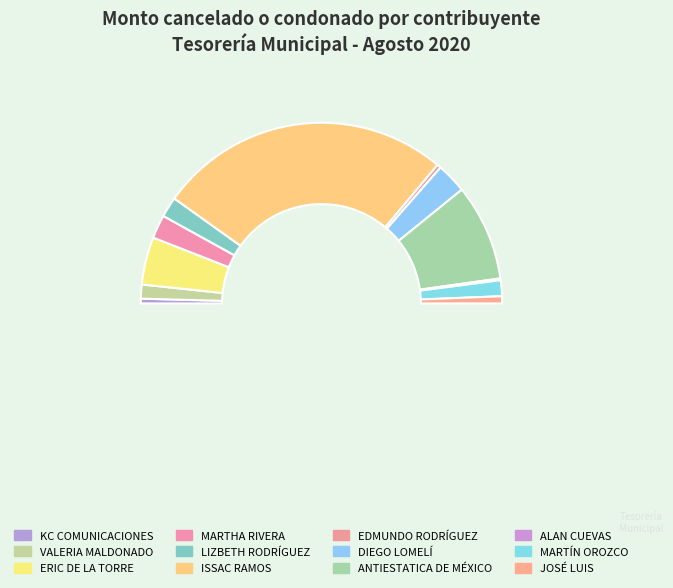

Rank the categories by value from lowest to highest.

ALAN CUEVAS, EDMUNDO RODRÍGUEZ, KC COMUNICACIONES, JOSÉ LUIS, VALERIA MALDONADO, MARTÍN OROZCO, LIZBETH RODRÍGUEZ, MARTHA RIVERA, DIEGO LOMELÍ, ERIC DE LA TORRE, ANTIESTATICA DE MÉXICO, ISSAC RAMOS